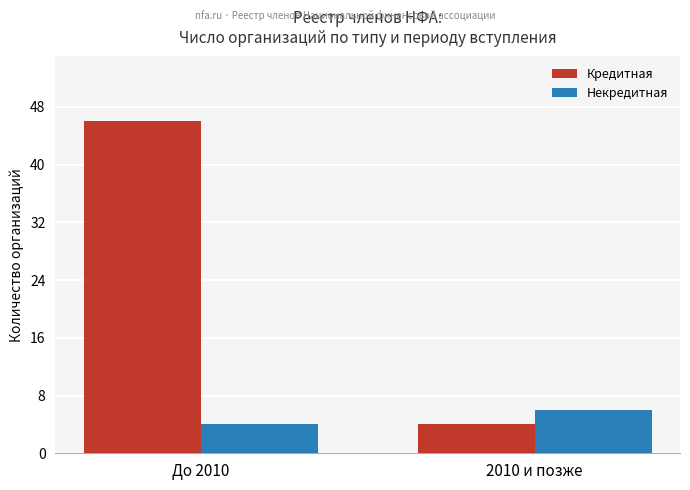

What is the value of the Кредитная bar at the 1st from the left?

46